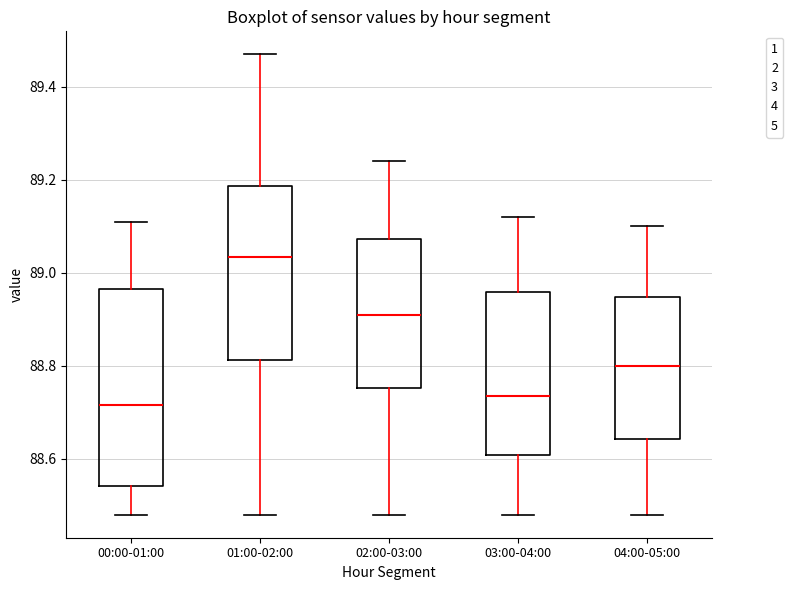

Where is the lower edge of the box for 04:00-05:00 on the y-axis? The values are not printed on the chart, so give them approximately, as read against the axis.

88.64